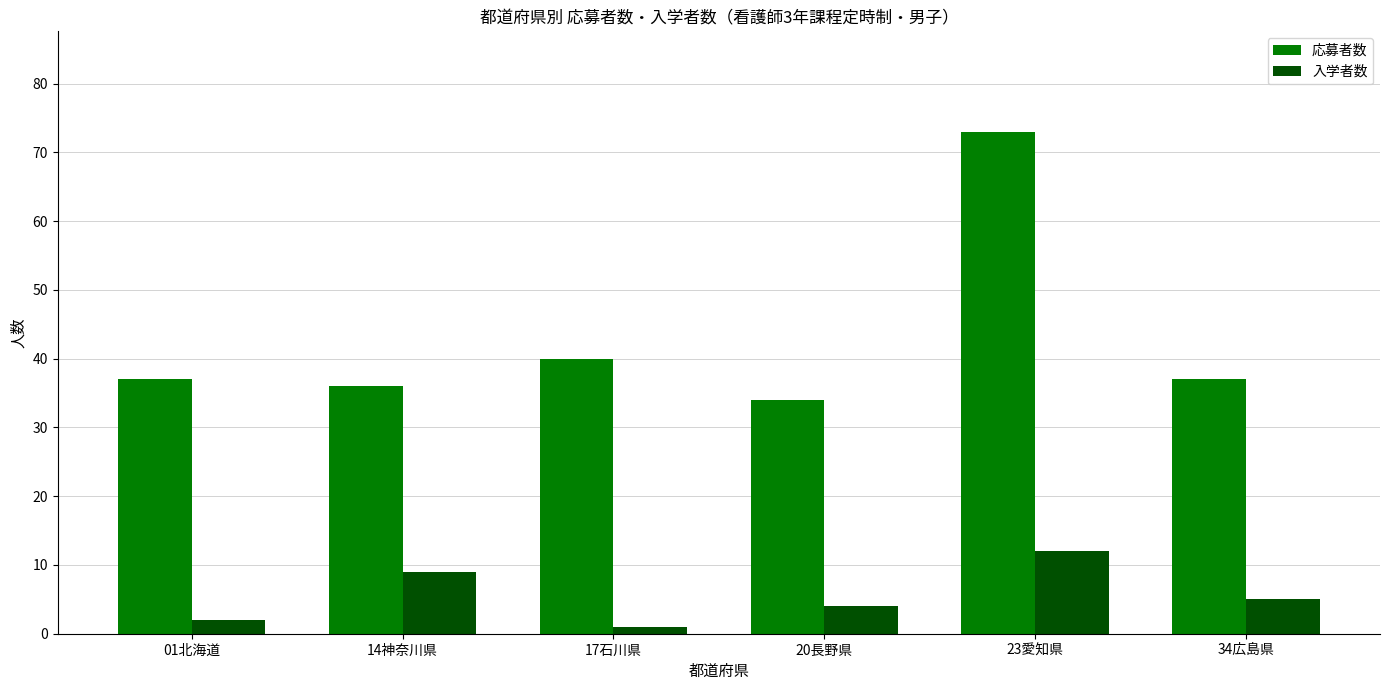

Reading right to left, what are all the values shown in this chart?

応募者数: 37	73	34	40	36	37
入学者数: 5	12	4	1	9	2